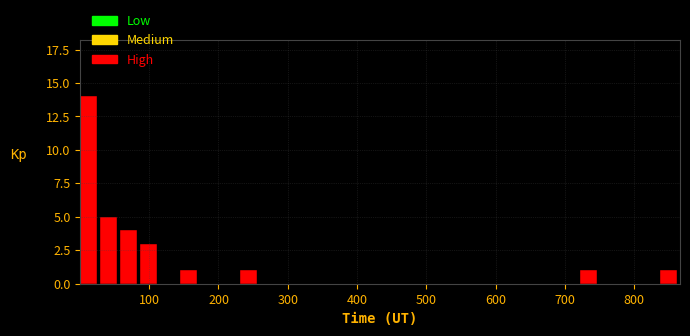

Around what value on the x-axis is the tallest bar? Give the approximate position of its centre, as read against the axis.

10